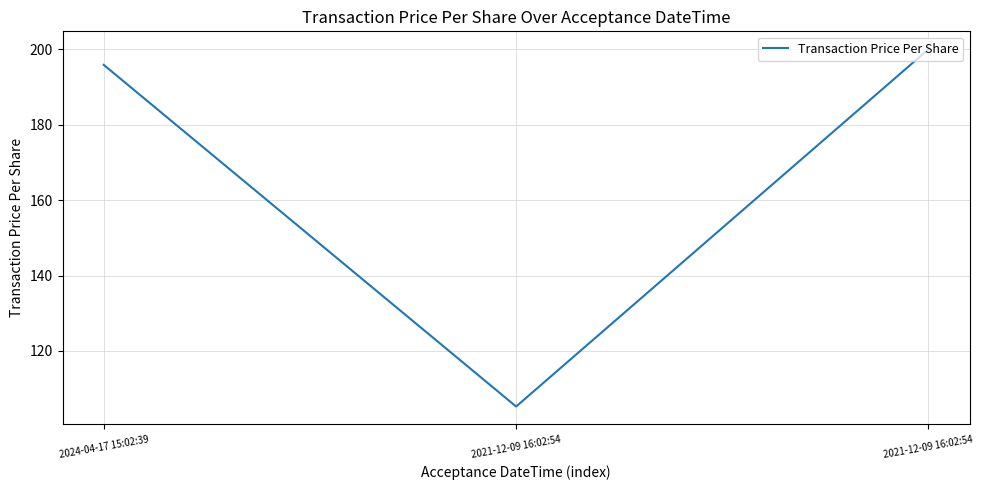

Reading left to right, extract all data points from this chart.

195.8	105.3	200.0